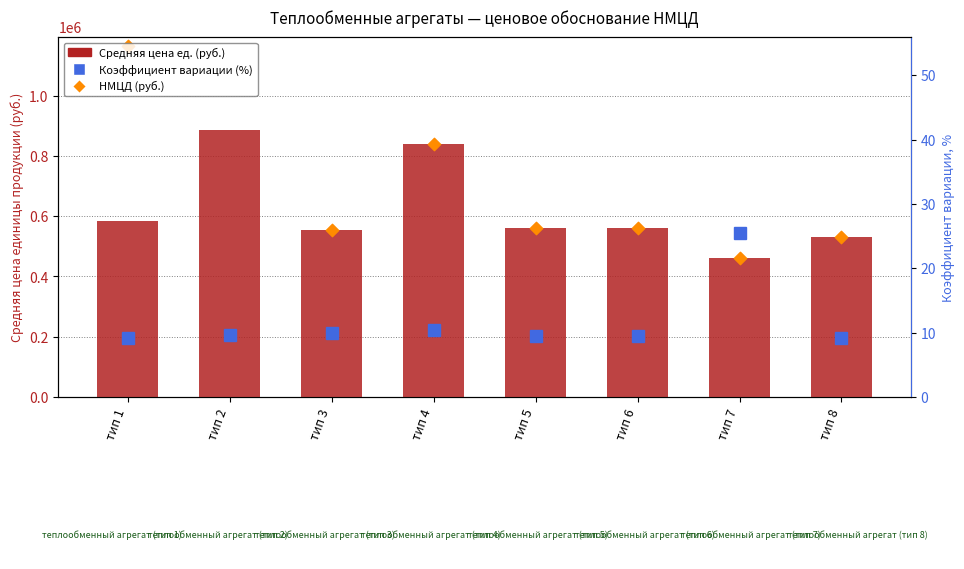

Which series contains the lowest Y value?

Коэффициент вариации (%)